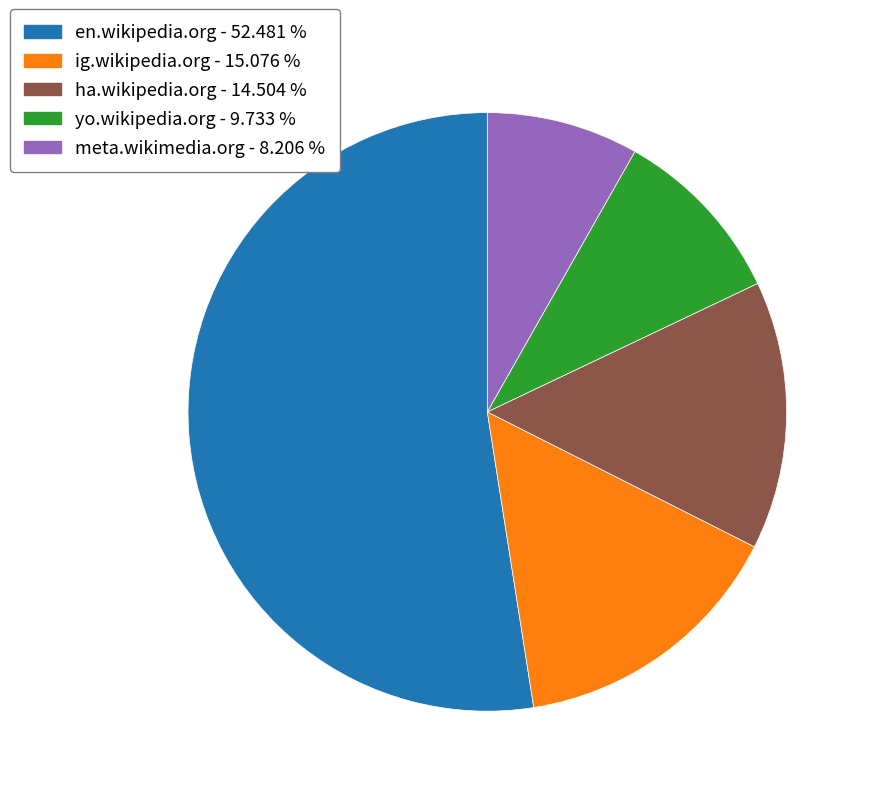

Which has a higher value, ha.wikipedia.org or yo.wikipedia.org?

ha.wikipedia.org